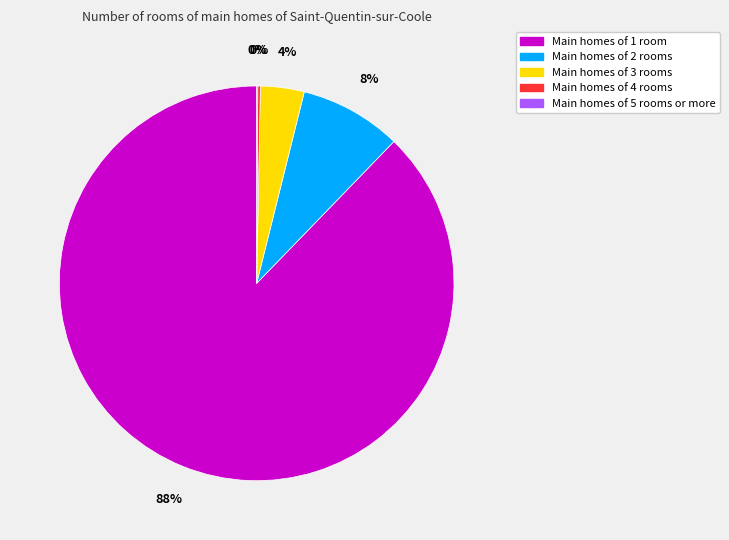

Is there any slice that represents more than half of the pie?

Yes